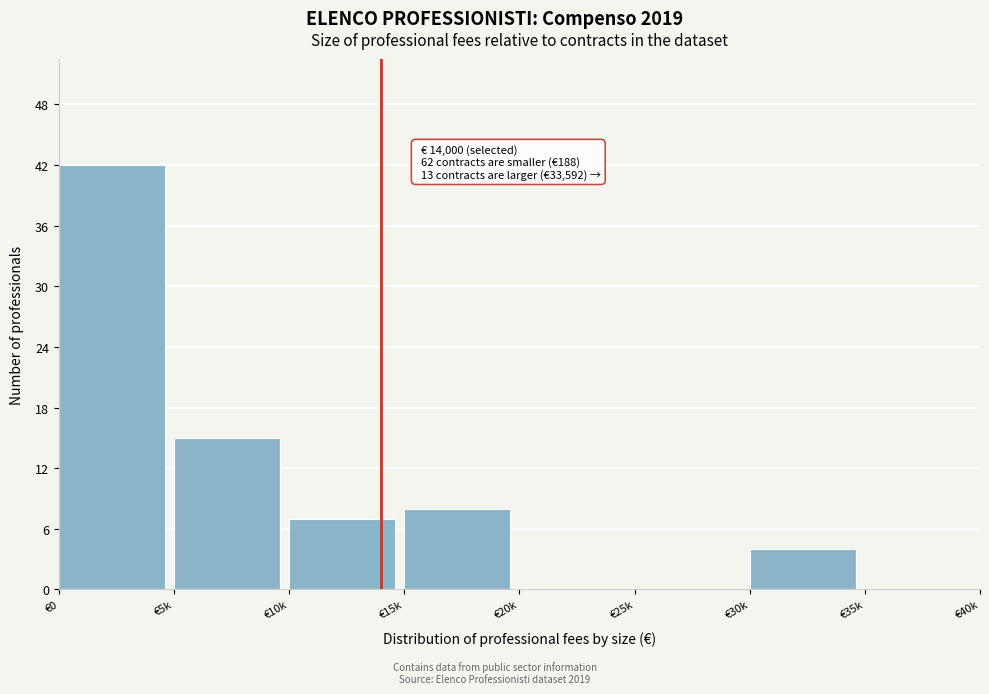

Reading left to right, list all the values displayed in this chart.

€0=42	€5k=15	€10k=7	€15k=8	€20k=0	€25k=0	€30k=4	€35k=0